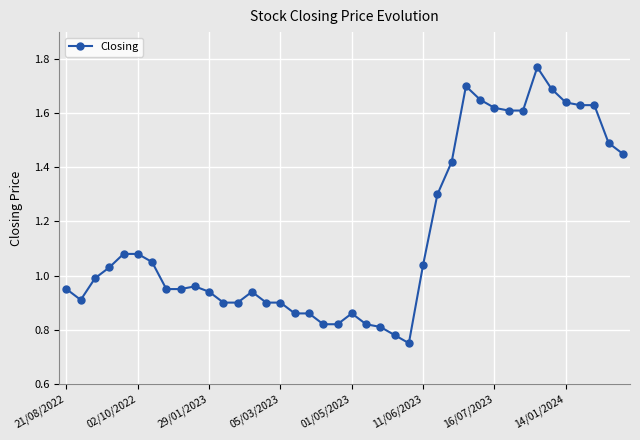

What is the sum of all values?

46.1